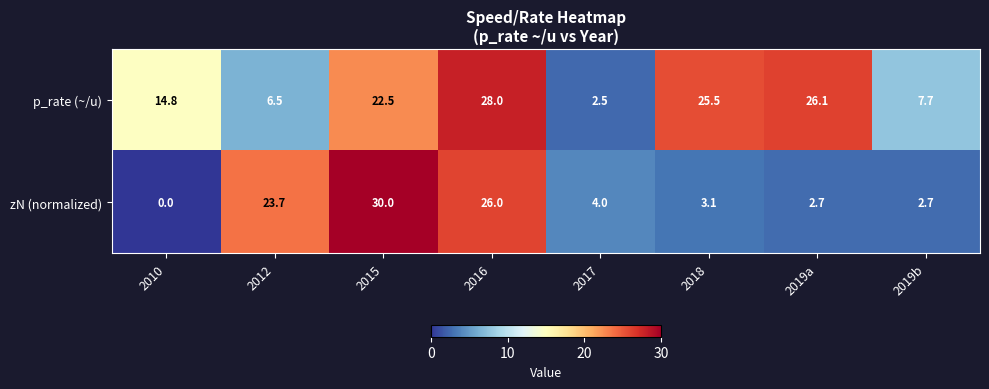

Is it true that p_rate (~/u) equals 8.2 at 2010?

False